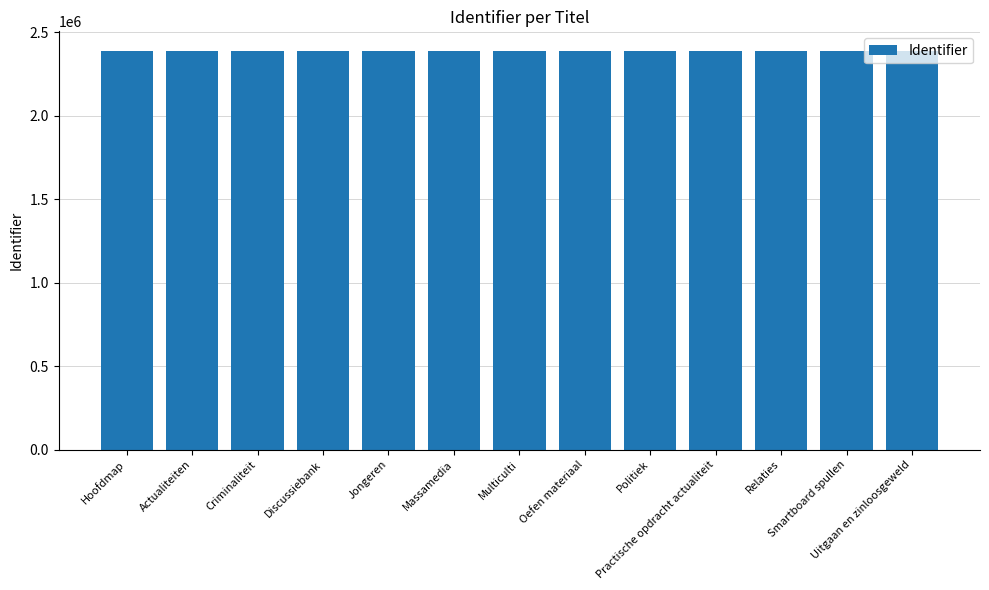

What is the value of the 8th bar from the left?

2387433